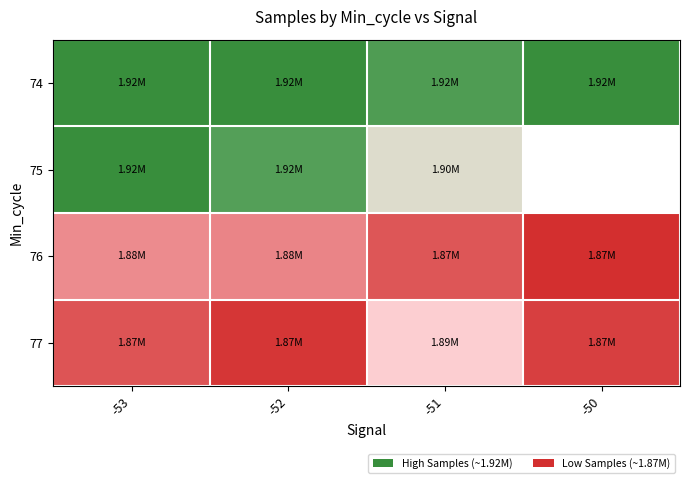

What is the difference between the second highest and second lowest values in the 76 series?

5814.0